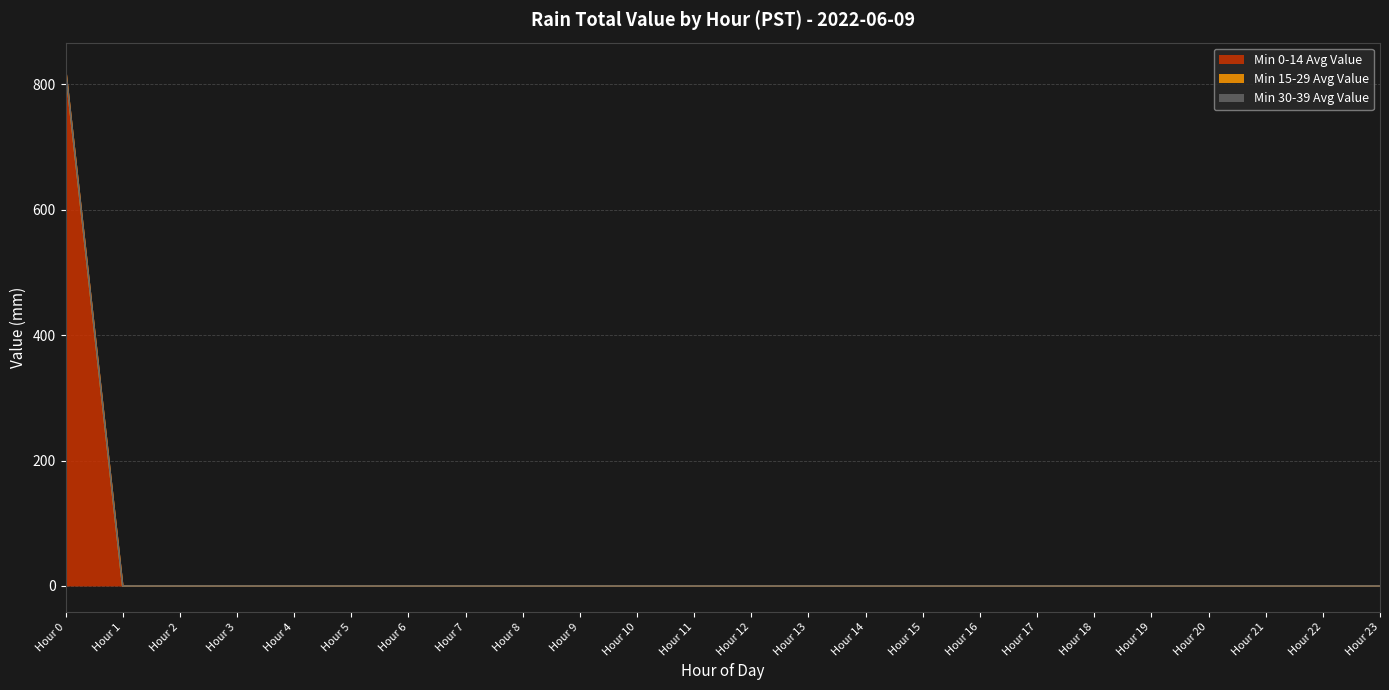

At how many categories does at least one series exceed 184?

1